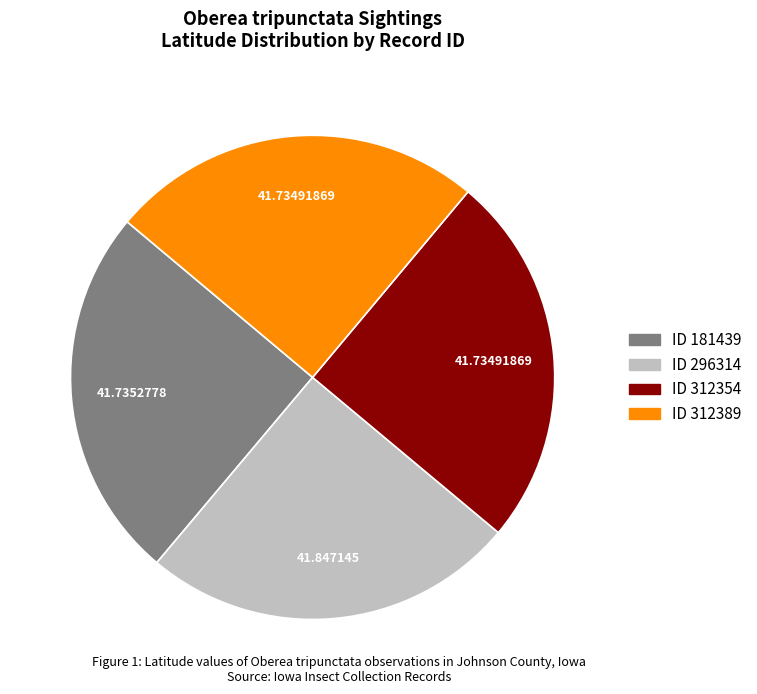

How many segments does this pie chart have?

4